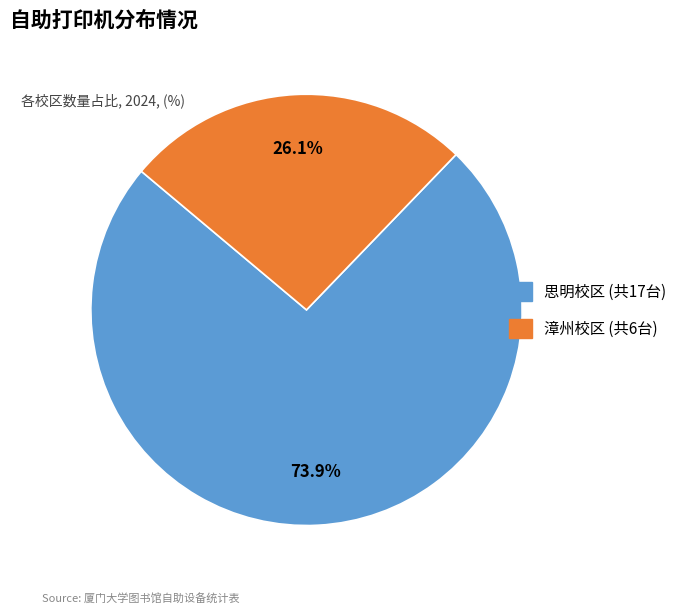

What percentage do 思明校区 and 漳州校区 together represent?

100.0%